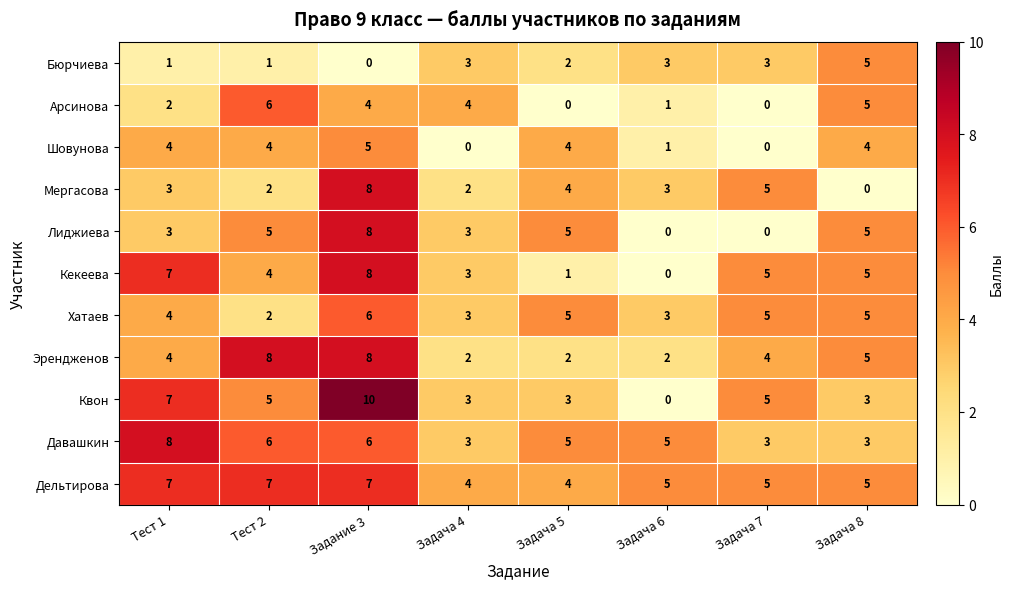

Which series changed the most between Задание 3 and Задача 6?

Квон